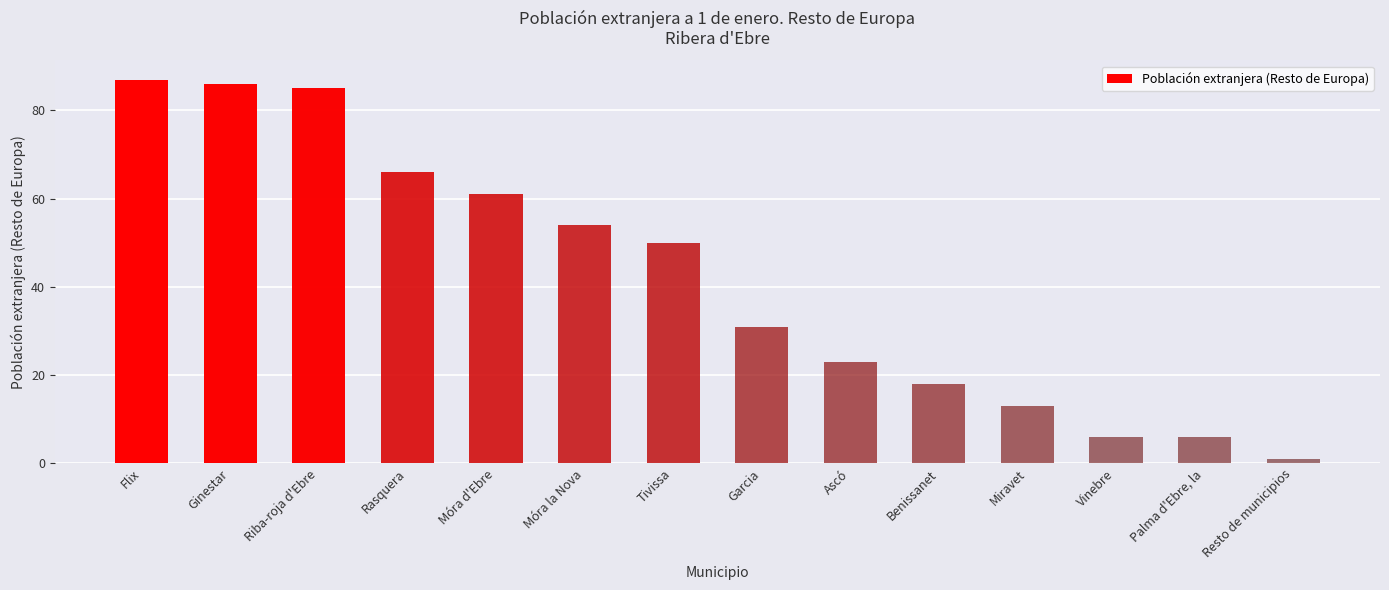

What is the label of the 7th bar from the left?

Tivissa